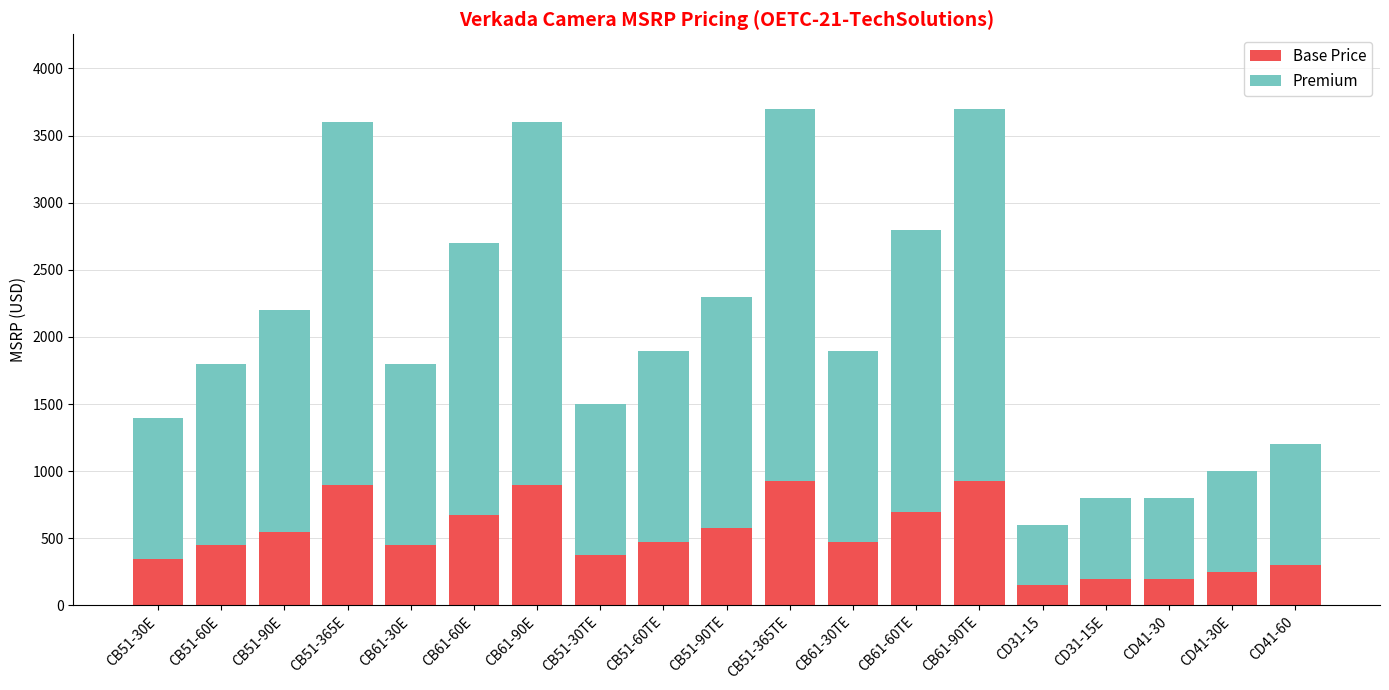

The Base Price series shows 155 at CB51-30E. True or false?

False